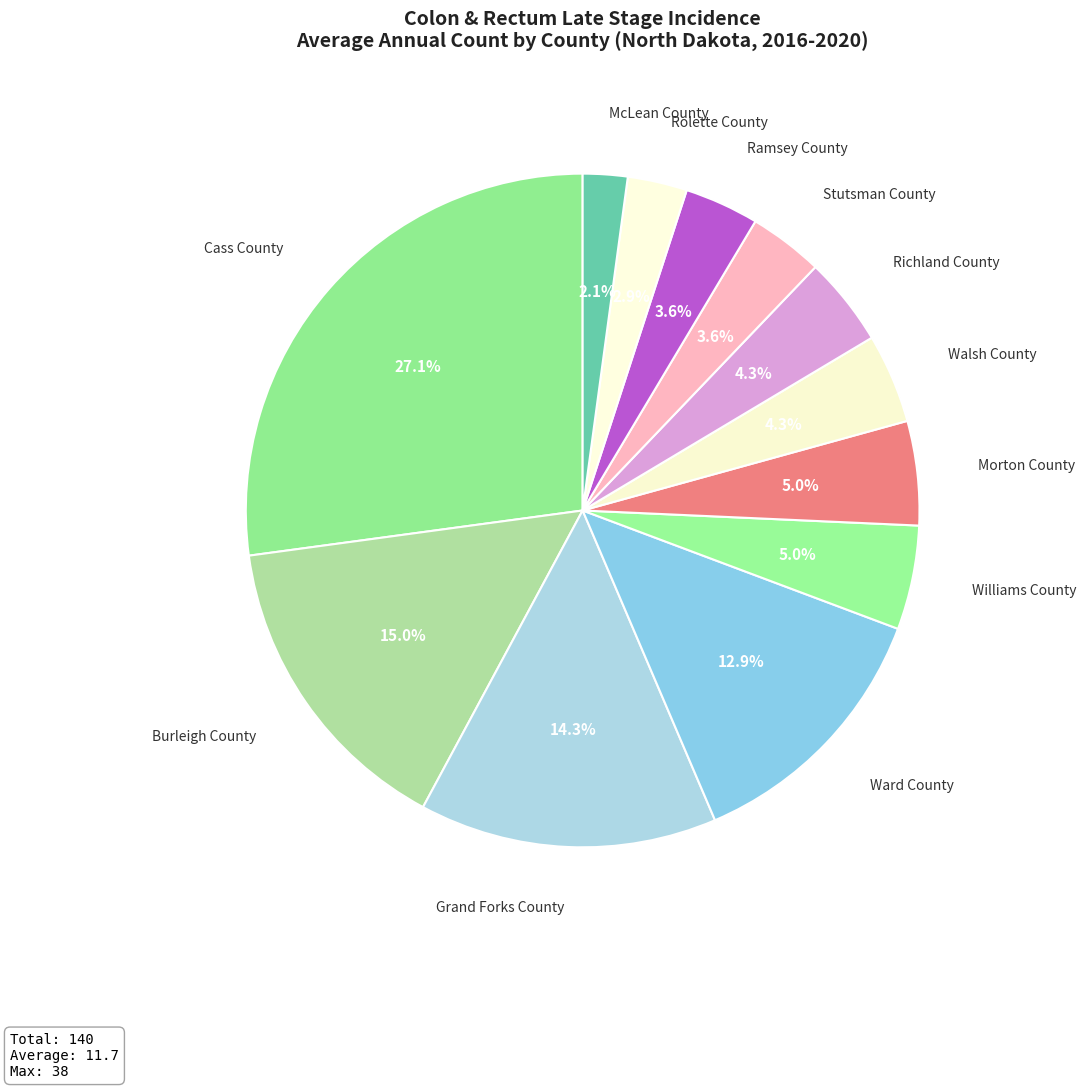

Count the number of slices in the pie.

12